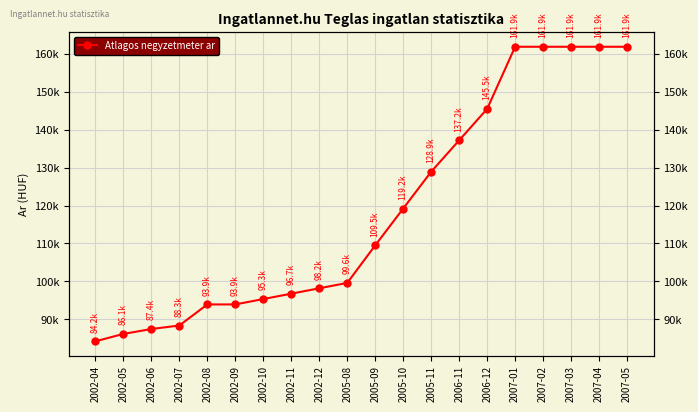

What is the average value?

118671